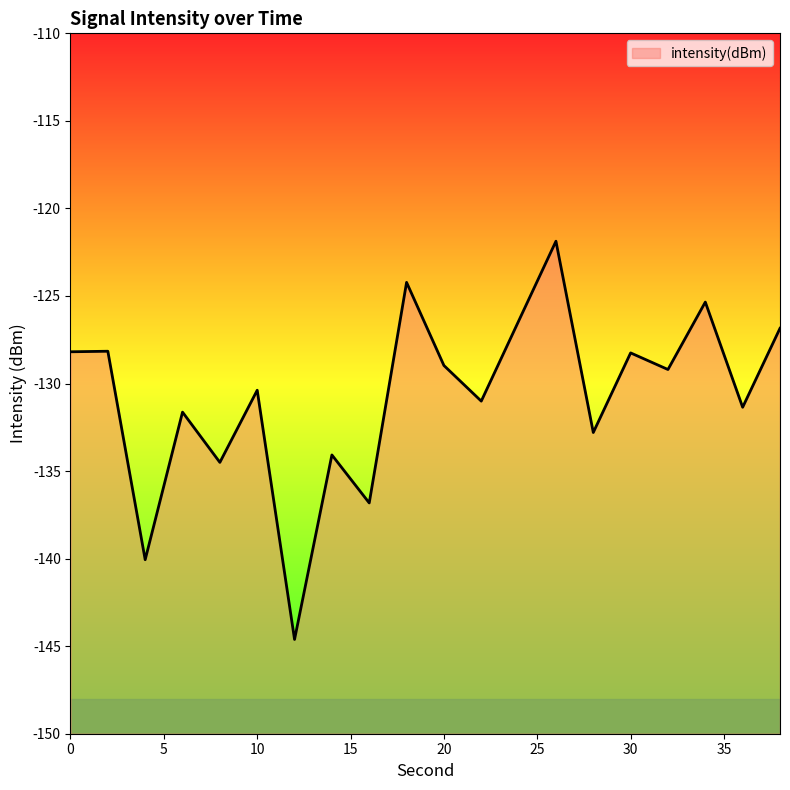

What is the value of the 17th point from the left?

-129.2